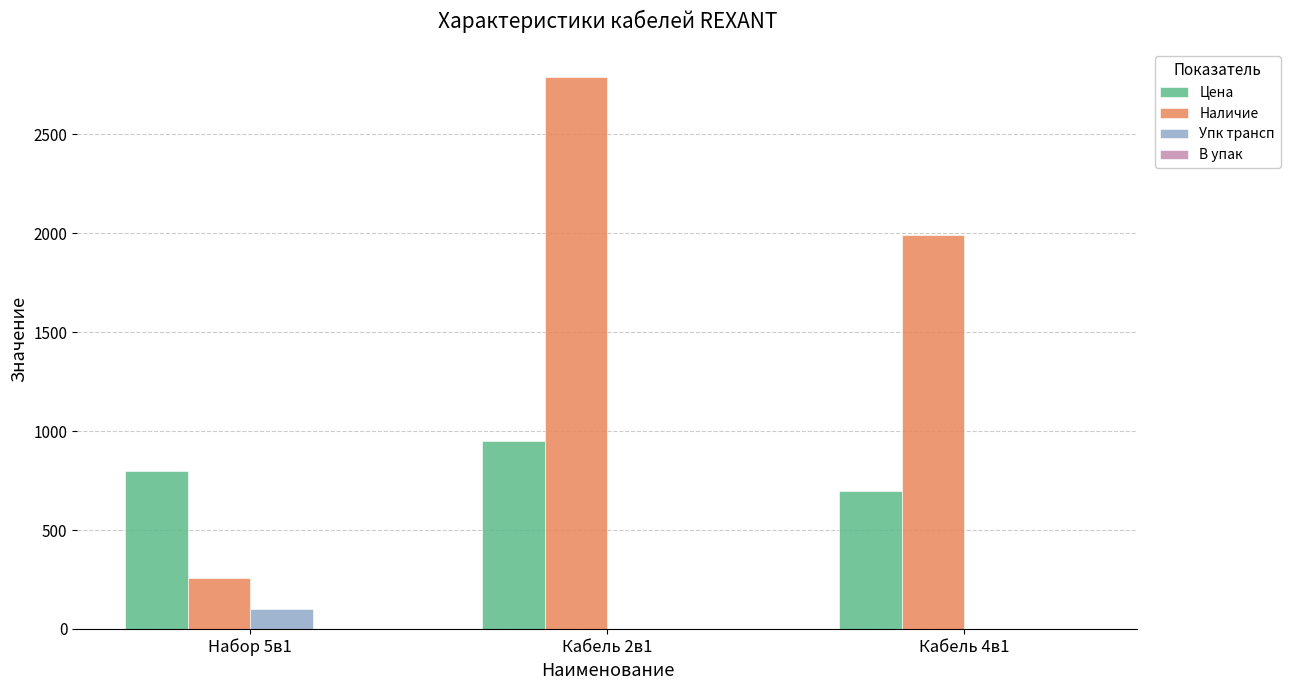

What is the total value across all series at Набор 5в1?

1158